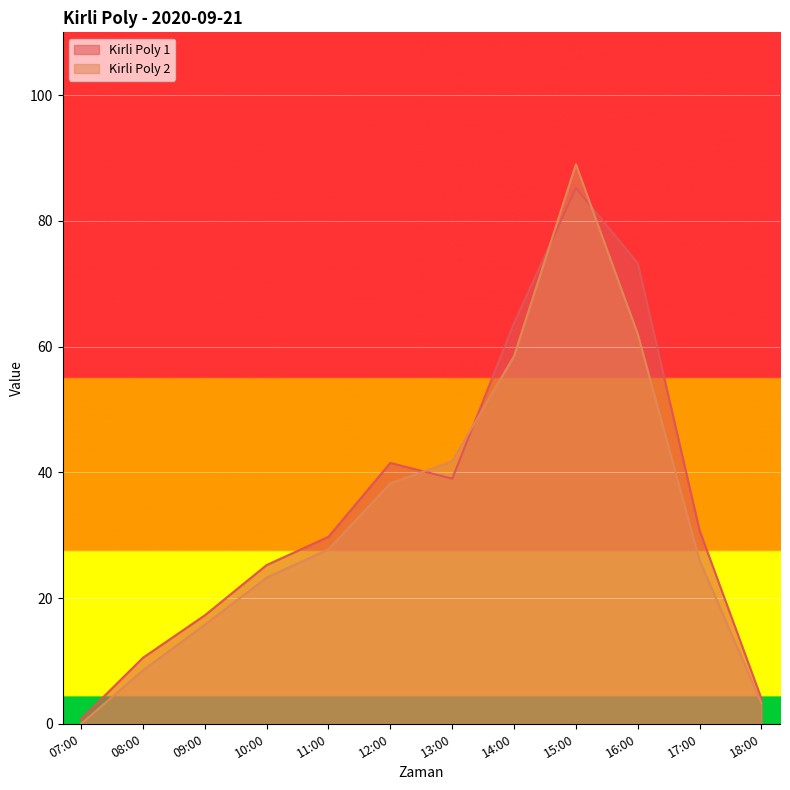

How many positive values does the Kirli Poly 2 series have?

11